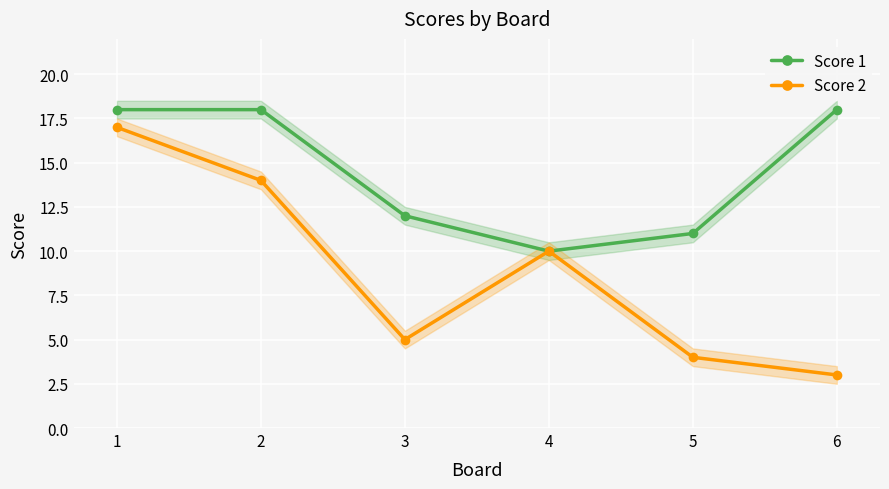

Reading left to right, what are all the values shown in this chart?

Score 1: 18	18	12	10	11	18
Score 2: 17	14	5	10	4	3